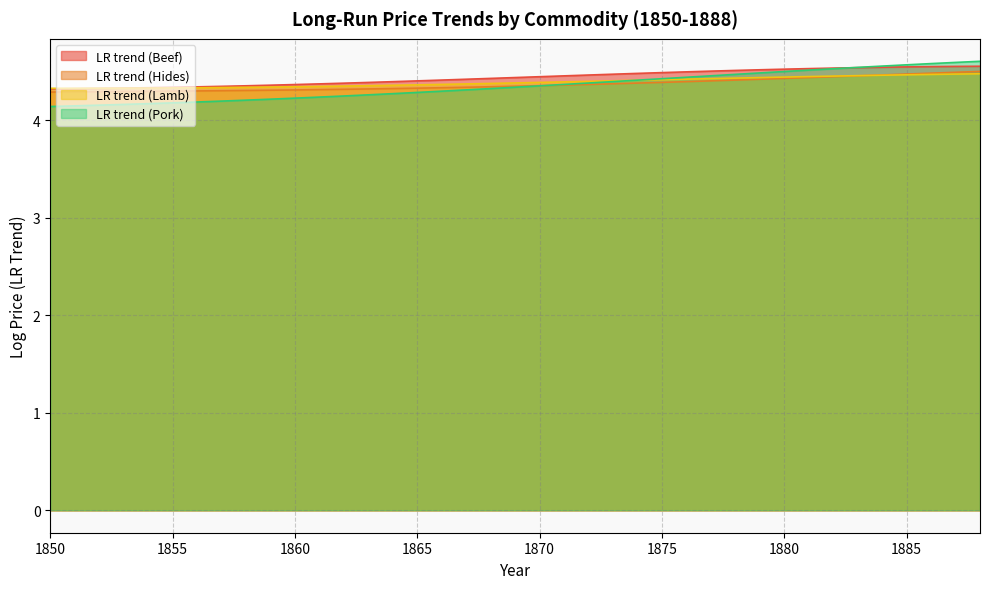

Reading left to right, list all the values displayed in this chart.

LR trend (Beef): 1850=4.3	1851=4.3	1852=4.3	1853=4.3	1854=4.3	1855=4.3	1856=4.3	1857=4.3	1858=4.4	1859=4.4	1860=4.4	1861=4.4	1862=4.4	1863=4.4	1864=4.4	1865=4.4	1866=4.4	1867=4.4	1868=4.4	1869=4.4	1870=4.4	1871=4.5	1872=4.5	1873=4.5	1874=4.5	1875=4.5	1876=4.5	1877=4.5	1878=4.5	1879=4.5	1880=4.5	1881=4.5	1882=4.5	1883=4.5	1884=4.5	1885=4.5	1886=4.6	1887=4.6	1888=4.6
LR trend (Hides): 1850=4.3	1851=4.3	1852=4.3	1853=4.3	1854=4.3	1855=4.3	1856=4.3	1857=4.3	1858=4.3	1859=4.3	1860=4.3	1861=4.3	1862=4.3	1863=4.3	1864=4.3	1865=4.3	1866=4.3	1867=4.3	1868=4.3	1869=4.3	1870=4.4	1871=4.4	1872=4.4	1873=4.4	1874=4.4	1875=4.4	1876=4.4	1877=4.4	1878=4.4	1879=4.4	1880=4.4	1881=4.4	1882=4.4	1883=4.5	1884=4.5	1885=4.5	1886=4.5	1887=4.5	1888=4.5
LR trend (Lamb): 1850=4.3	1851=4.3	1852=4.3	1853=4.3	1854=4.3	1855=4.3	1856=4.3	1857=4.3	1858=4.3	1859=4.3	1860=4.3	1861=4.3	1862=4.4	1863=4.4	1864=4.4	1865=4.4	1866=4.4	1867=4.4	1868=4.4	1869=4.4	1870=4.4	1871=4.4	1872=4.4	1873=4.4	1874=4.4	1875=4.4	1876=4.4	1877=4.4	1878=4.4	1879=4.4	1880=4.4	1881=4.4	1882=4.5	1883=4.5	1884=4.5	1885=4.5	1886=4.5	1887=4.5	1888=4.5
LR trend (Pork): 1850=4.1	1851=4.1	1852=4.2	1853=4.2	1854=4.2	1855=4.2	1856=4.2	1857=4.2	1858=4.2	1859=4.2	1860=4.2	1861=4.2	1862=4.2	1863=4.3	1864=4.3	1865=4.3	1866=4.3	1867=4.3	1868=4.3	1869=4.3	1870=4.4	1871=4.4	1872=4.4	1873=4.4	1874=4.4	1875=4.4	1876=4.4	1877=4.5	1878=4.5	1879=4.5	1880=4.5	1881=4.5	1882=4.5	1883=4.5	1884=4.6	1885=4.6	1886=4.6	1887=4.6	1888=4.6